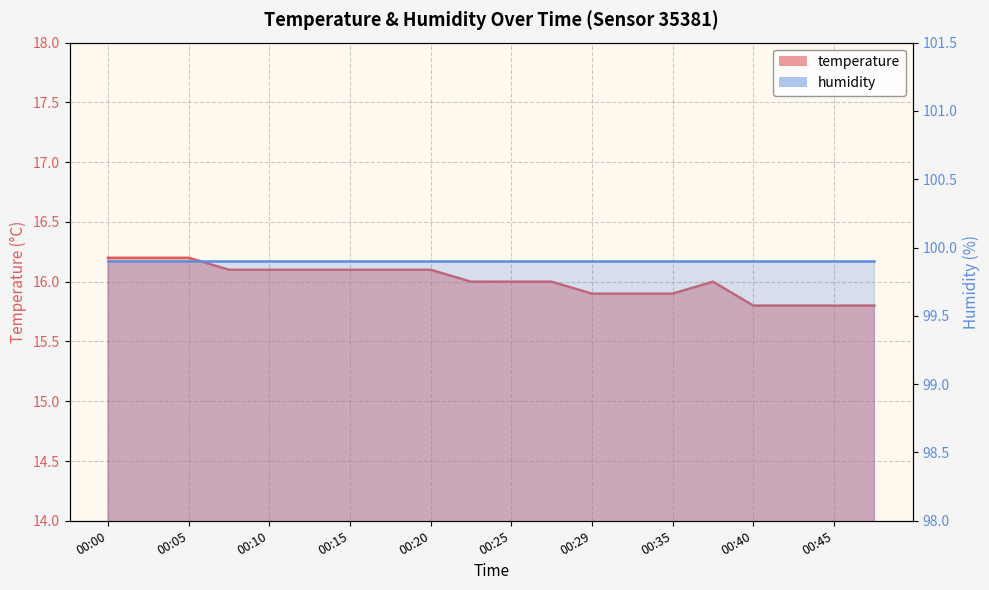

The value at 00:35 is 15.9. True or false?

True